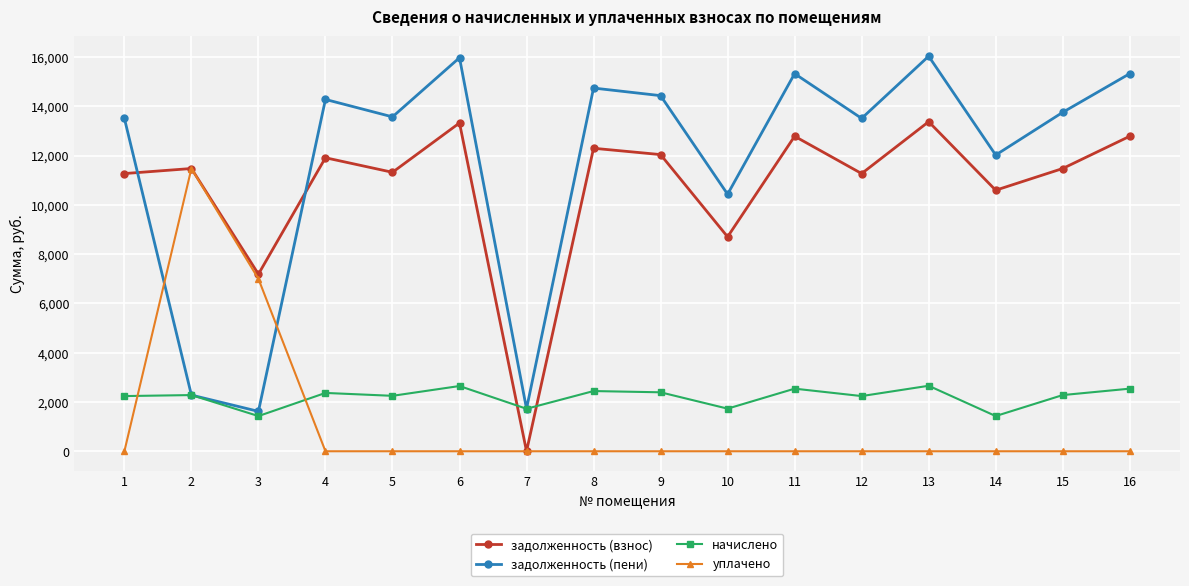

At which category does задолженность (пени) reach its first local peak?

4